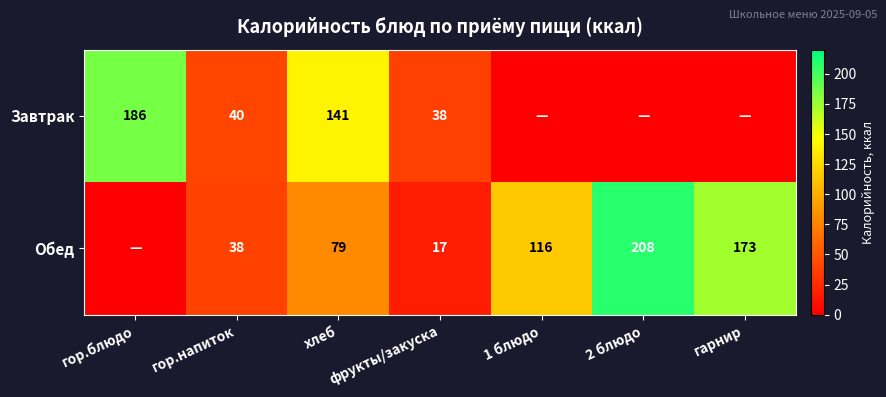

Is the value of Завтрак at фрукты/закуска greater than the value of Обед at хлеб?

No